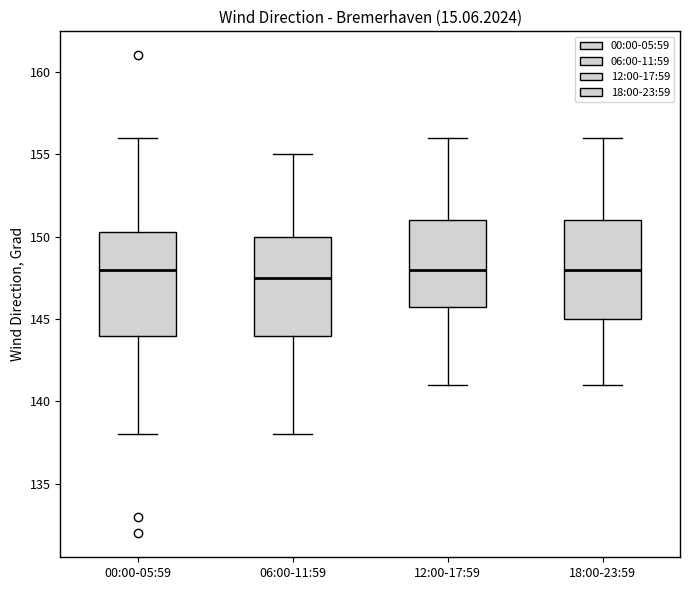

Reading left to right, transcribe this box plot: for each box, give where its median line is, the range the box spans, and where its two whiskers end, as read against the y-axis. The values are not printed on the chart, so give them approximately, as read against the axis.

00:00-05:59: median 148.0, box 144.0 to 150.5, whiskers 138.0 to 156.0
06:00-11:59: median 147.5, box 144.0 to 150.0, whiskers 138.0 to 155.0
12:00-17:59: median 148.0, box 146.0 to 151.0, whiskers 141.0 to 156.0
18:00-23:59: median 148.0, box 145.0 to 151.0, whiskers 141.0 to 156.0